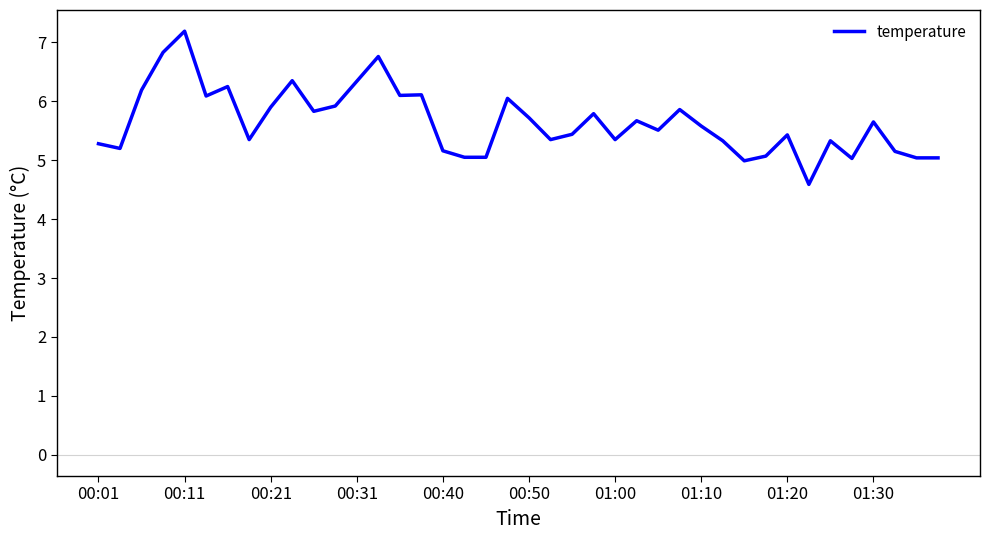

What is the greatest value displayed?

7.2